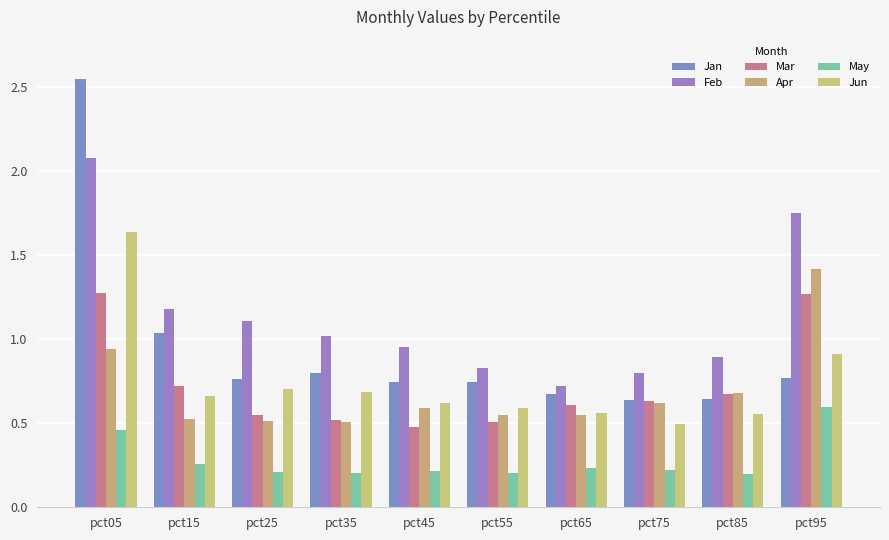

Are the bars grouped side by side (vs. stacked)?

Yes